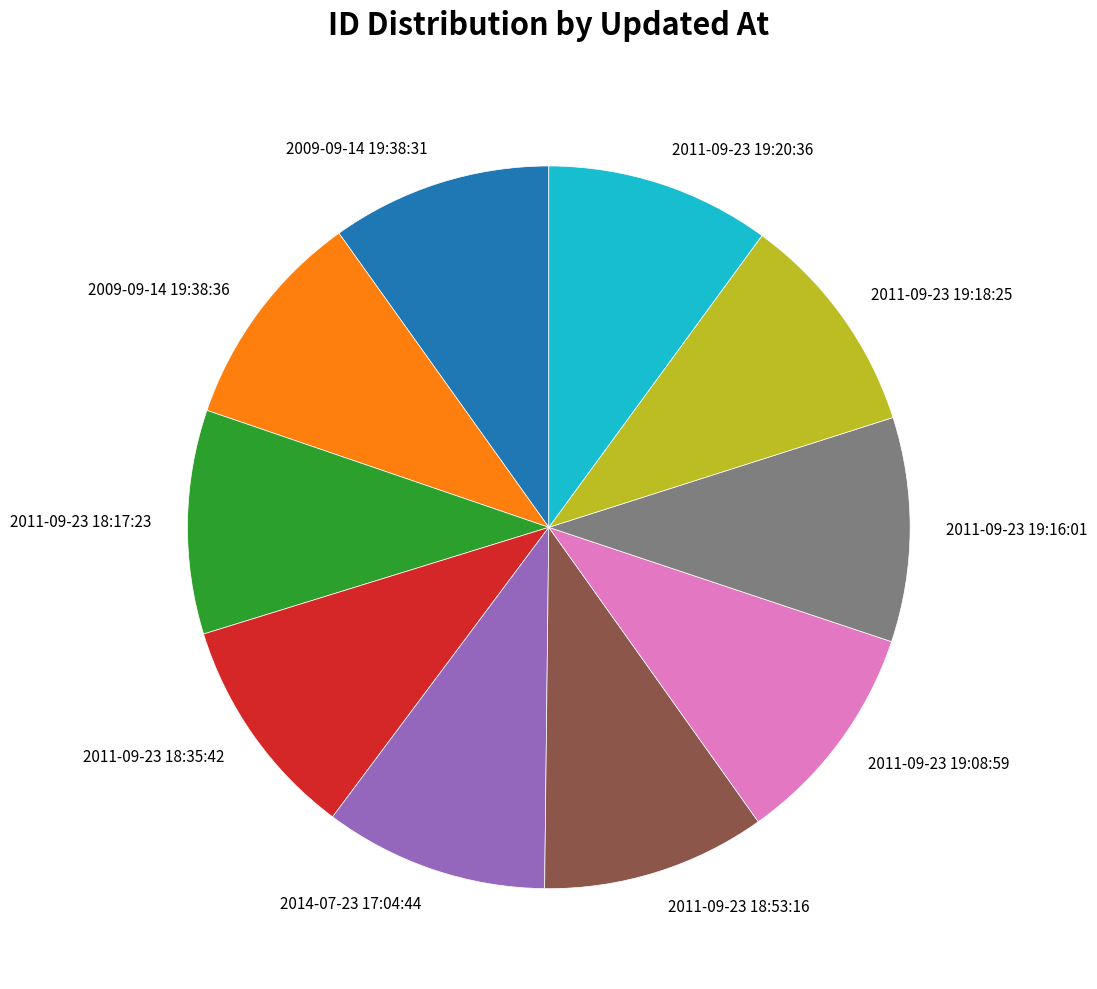

Is it true that 2009-09-14 19:38:31 is 24% of the pie?

False